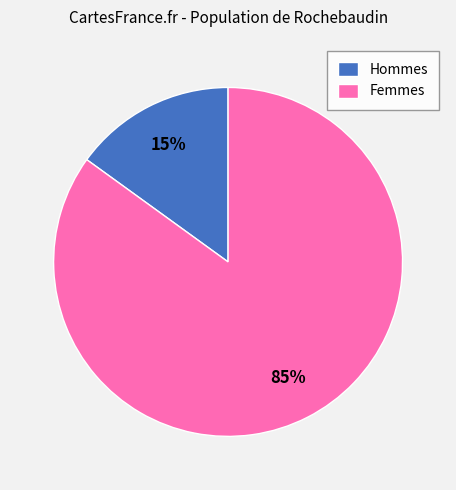

To the nearest percent, what is the average slice percentage?

50%